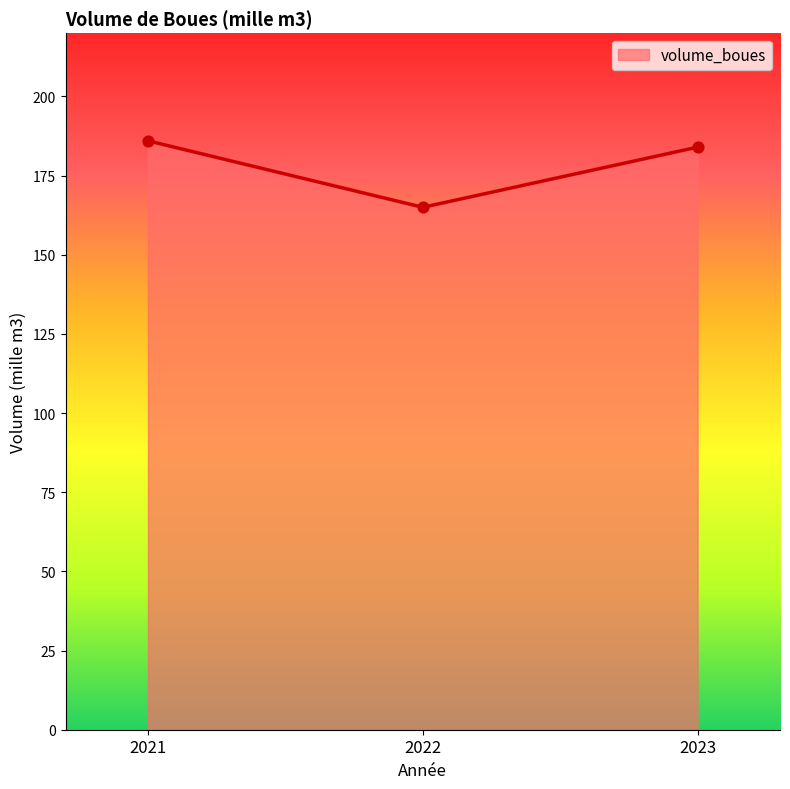

Between 2021 and 2023, which is larger?

2021